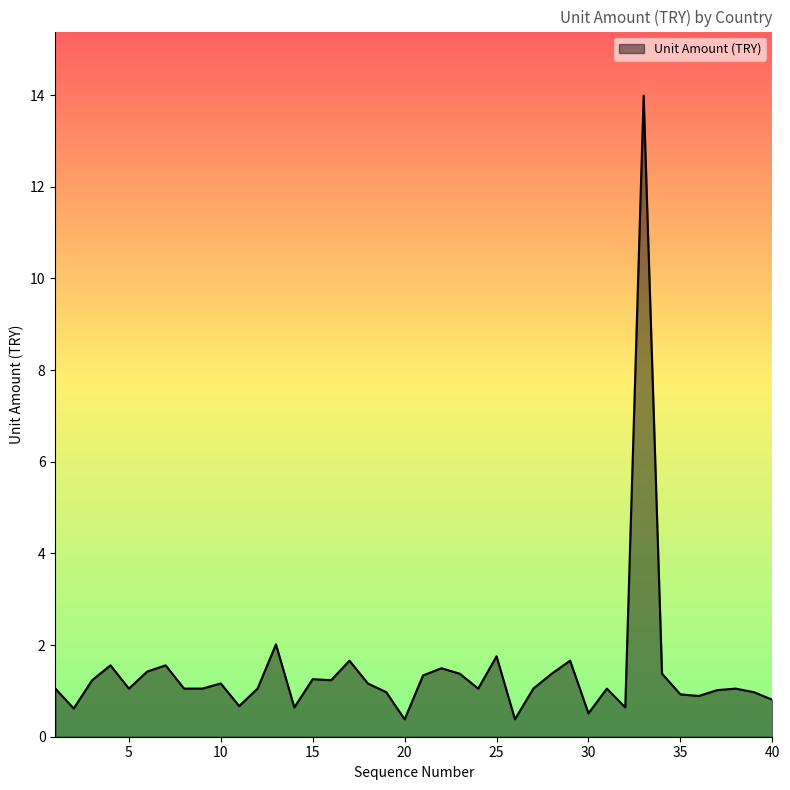

What is the sum of all values?

57.5